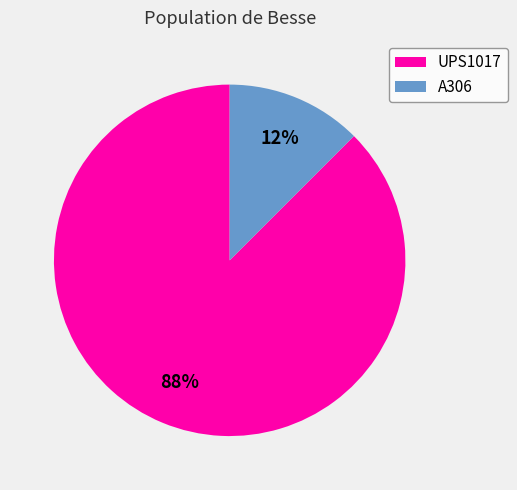

Is it true that A306 is 5% of the pie?

False